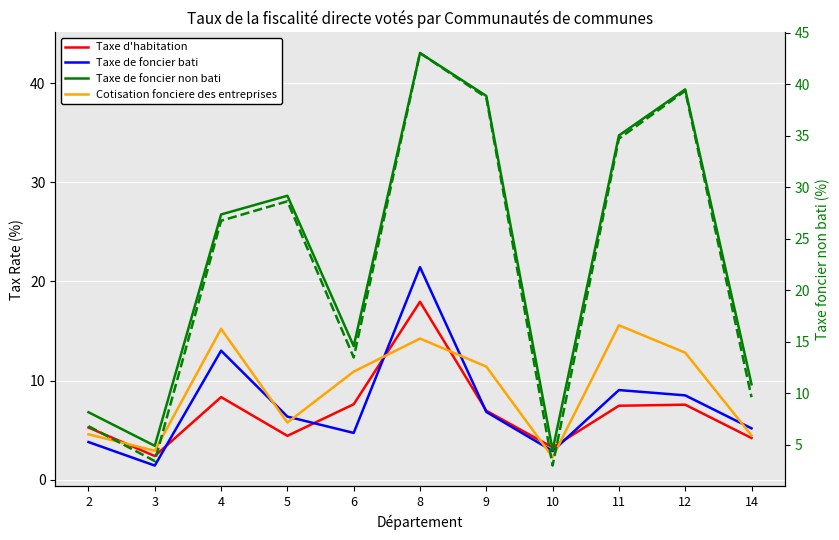

The Taxe de foncier non bati series shows 58.2 at 12. True or false?

False